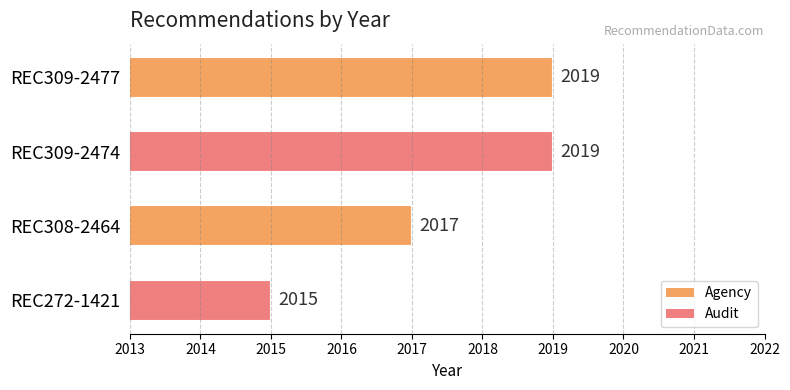

What is the smallest value displayed?

2015